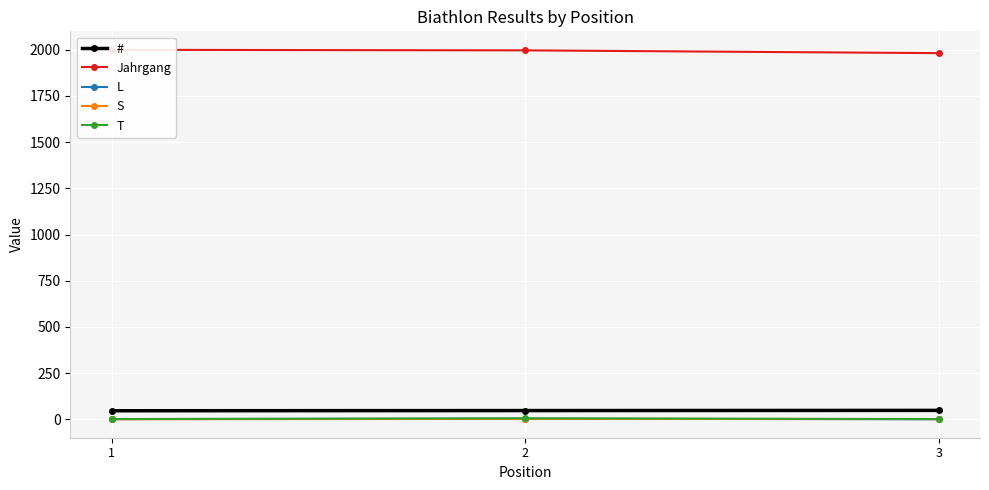

What is the spread (max minus min) of values at 1?

2000